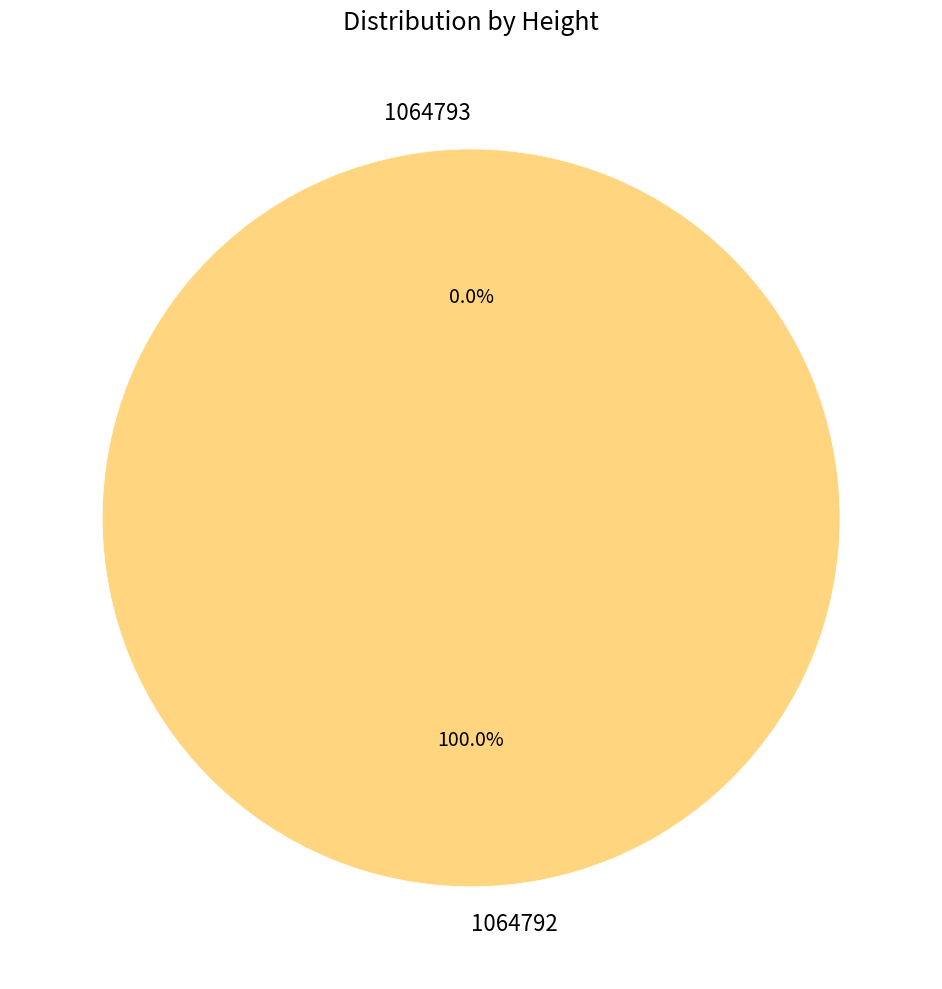

Which category has the smallest portion of the pie?

1064793